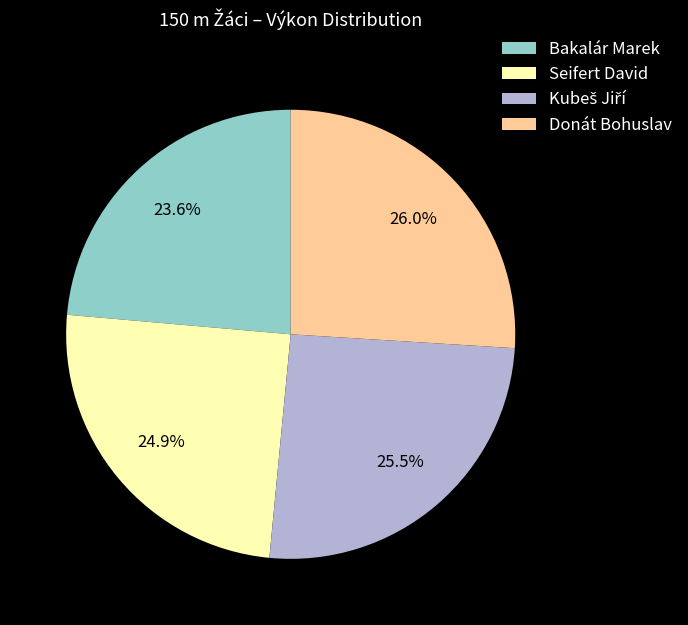

How much of the chart is everything except Donát Bohuslav?

74.0%